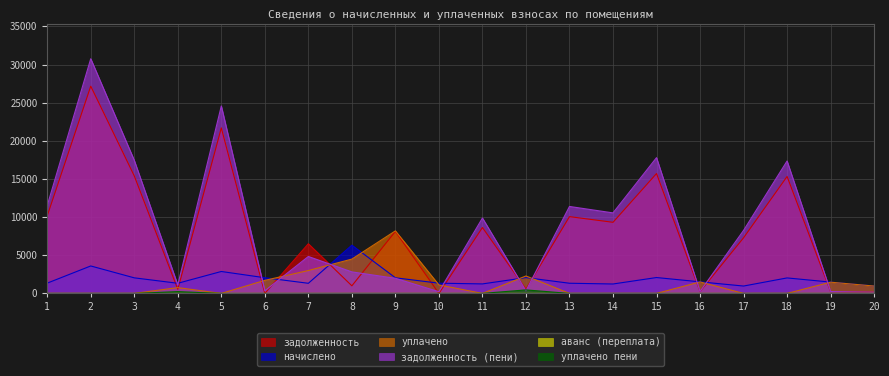

How many lines are shown in the chart?

6